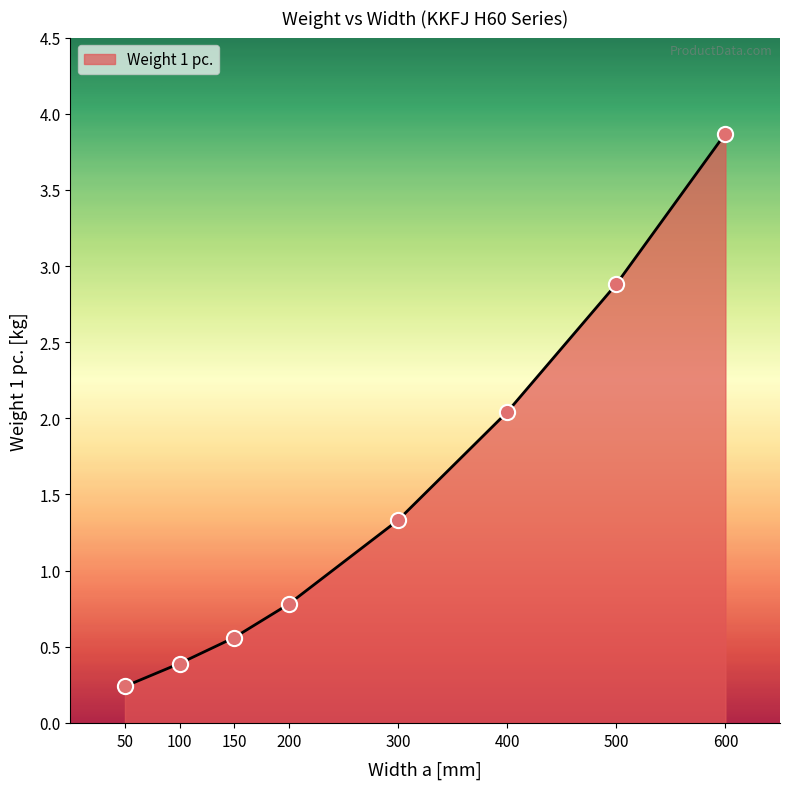

Approximately how many times larger is the value at 150 compared to 600?

0.1